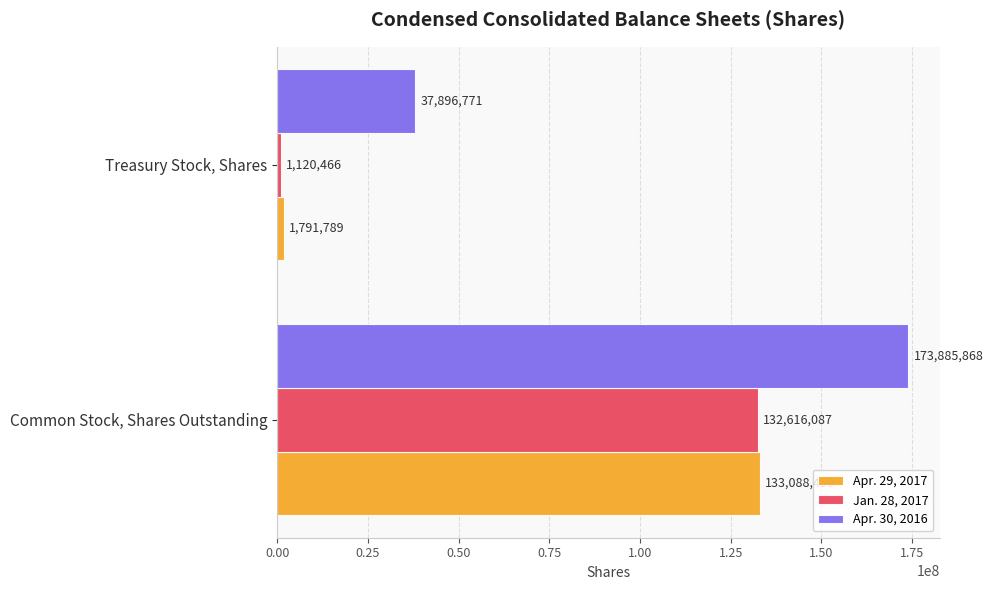

The value of Apr. 29, 2017 at Common Stock, Shares Outstanding is 133088450. True or false?

True